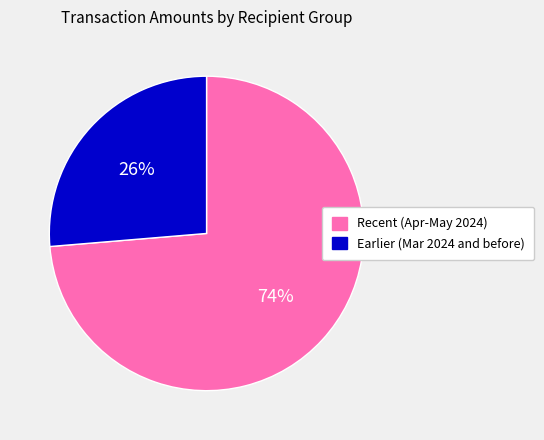

What is the ratio of the value at Earlier (Mar 2024 and before) to the value at Recent (Apr-May 2024)?

0.4